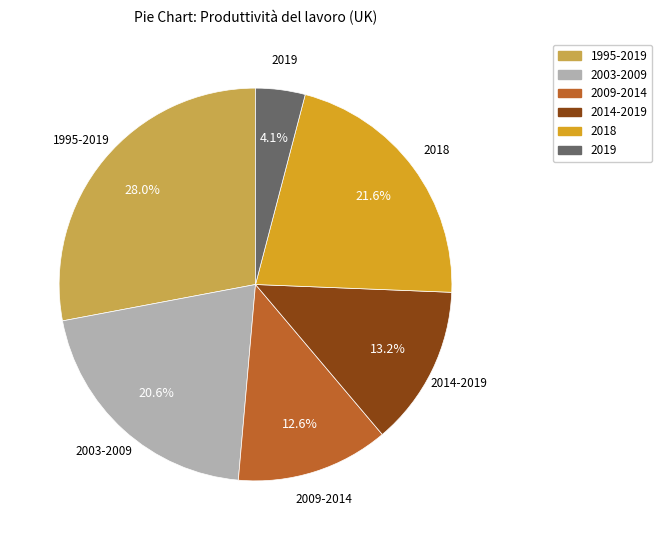

Rank the categories by value from lowest to highest.

2019, 2009-2014, 2014-2019, 2003-2009, 2018, 1995-2019